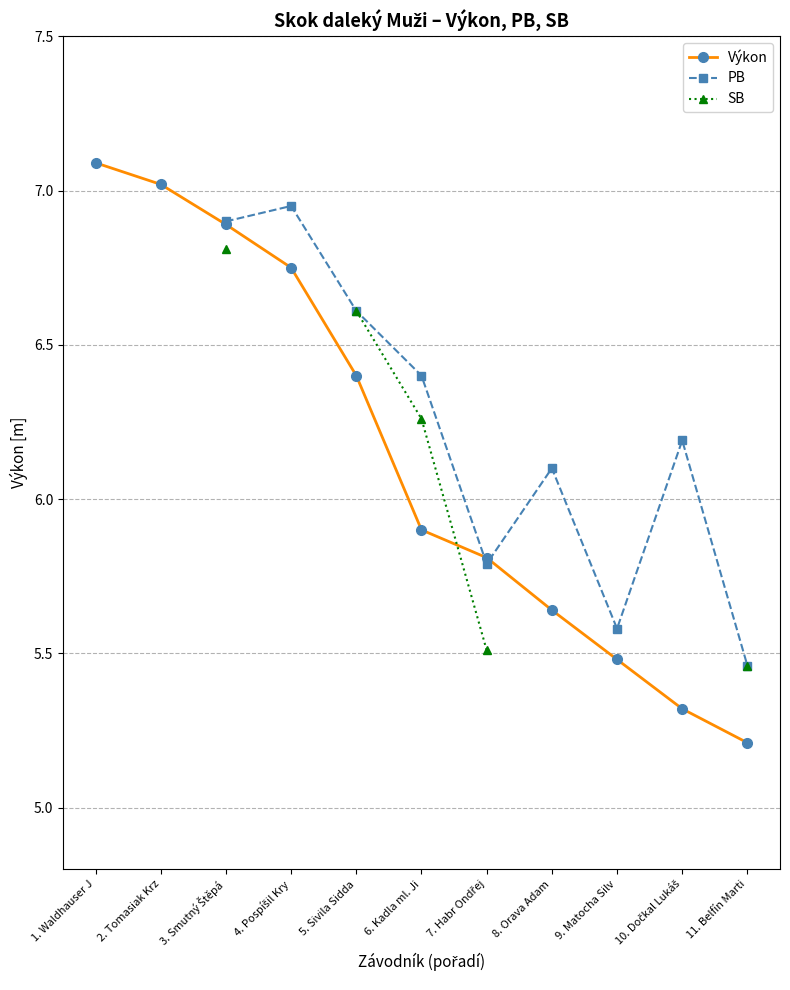

At how many categories does at least one series exceed 6?

8